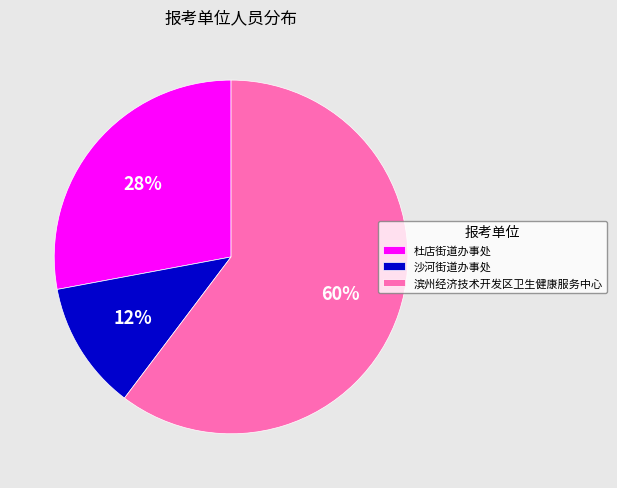

To the nearest percent, what portion does 杜店街道办事处 represent?

28%